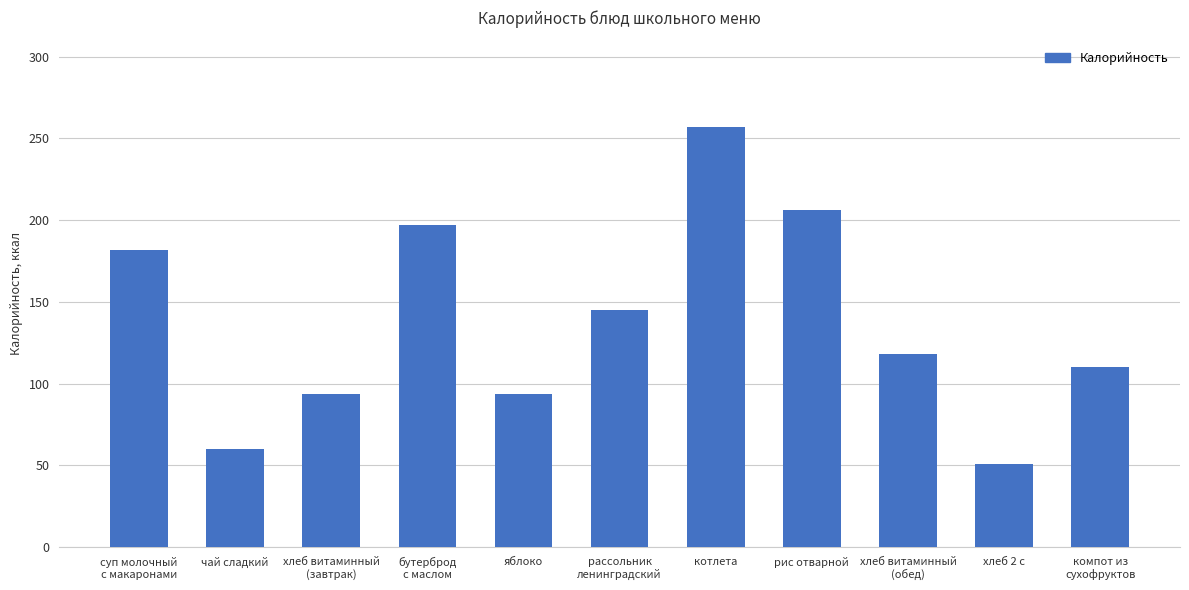

Which has a higher value, суп молочный
с макаронами or яблоко?

суп молочный
с макаронами